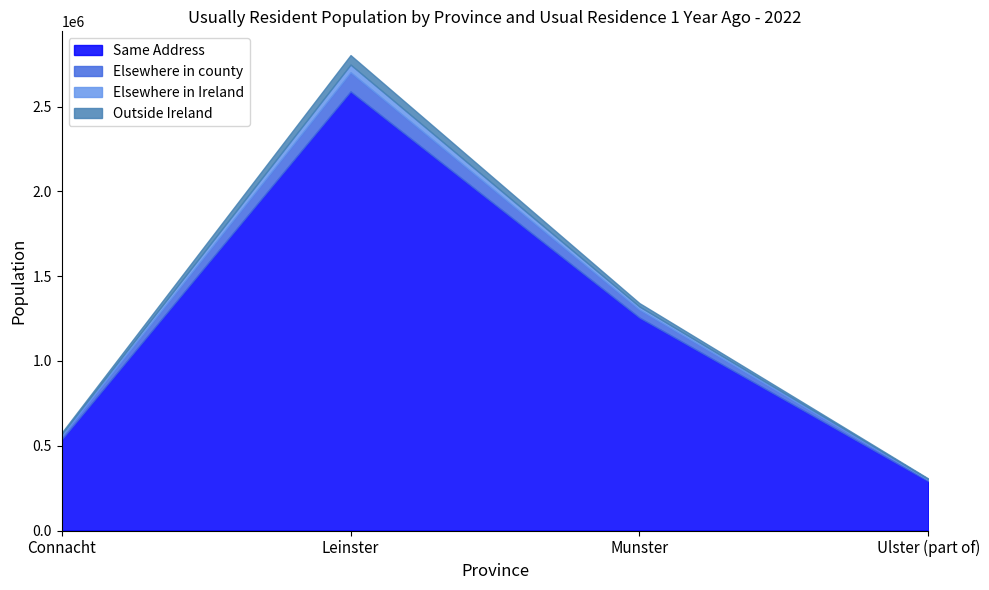

Which series changed the most between Leinster and Ulster (part of)?

Same Address